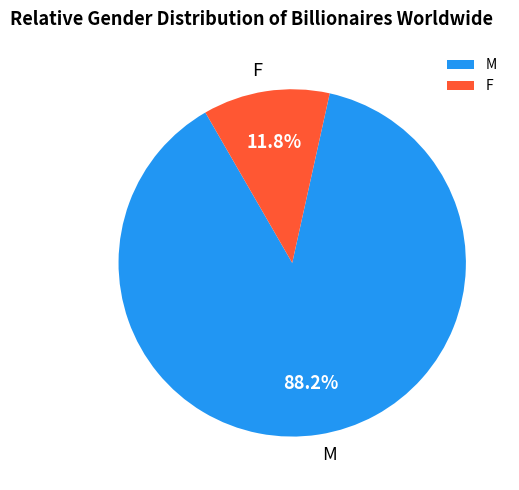

How many segments does this pie chart have?

2